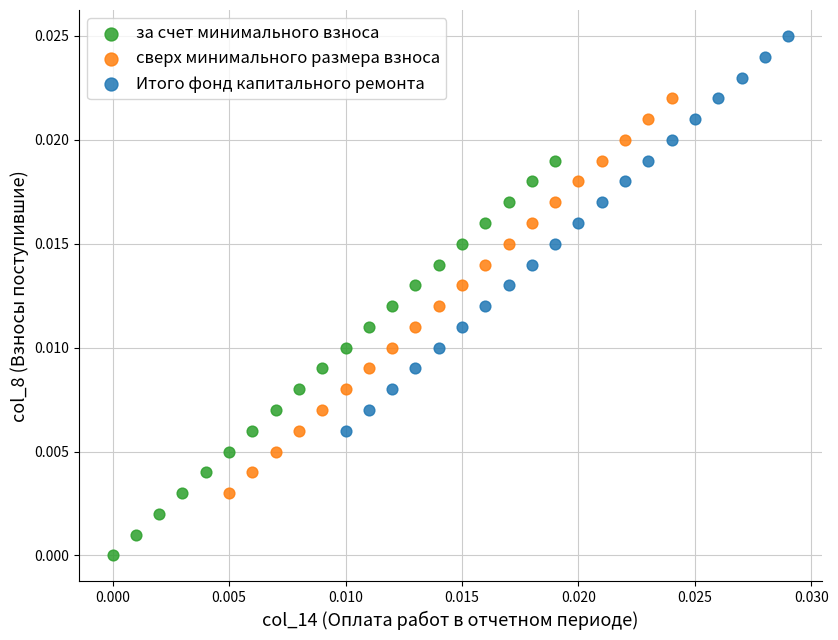

What are all the series names shown in the legend?

за счет минимального взноса, сверх минимального размера взноса, Итого фонд капитального ремонта